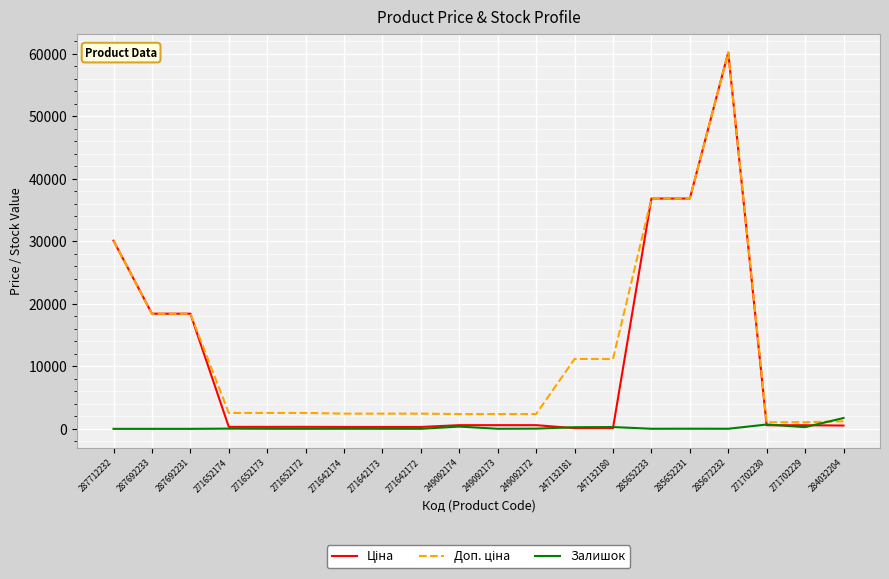

True or false: Залишок has a value of 15.0 at 271652173.

True